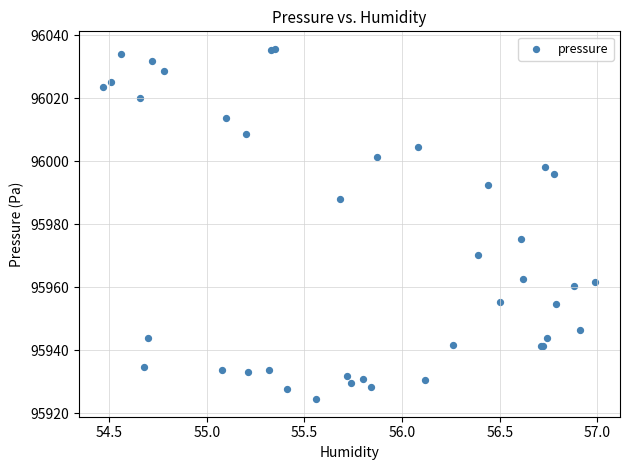

What Y value in the scatter plot is closest to 95980?

95975.3